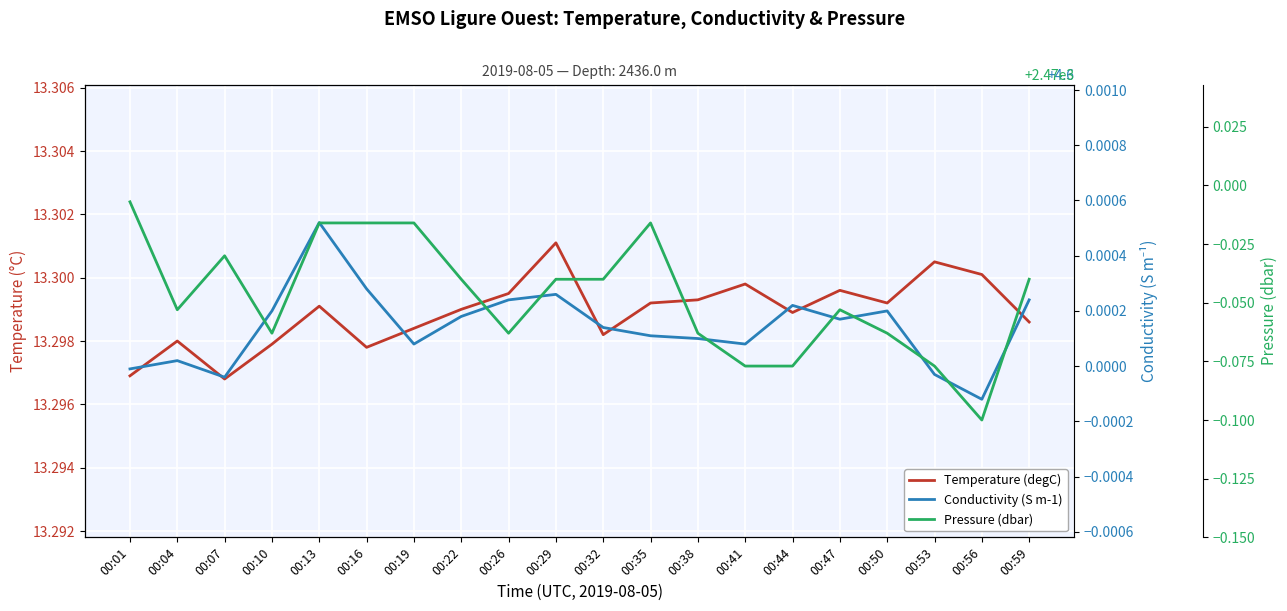

Is this an area chart (filled region under the line)?

No